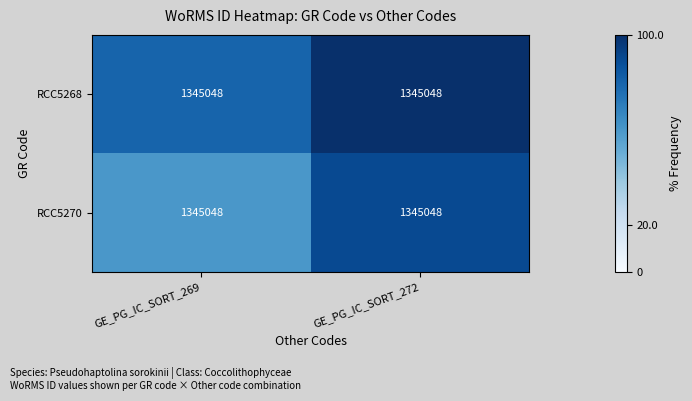

Where is RCC5270 nearest to the value 0?

GE_PG_IC_SORT_269